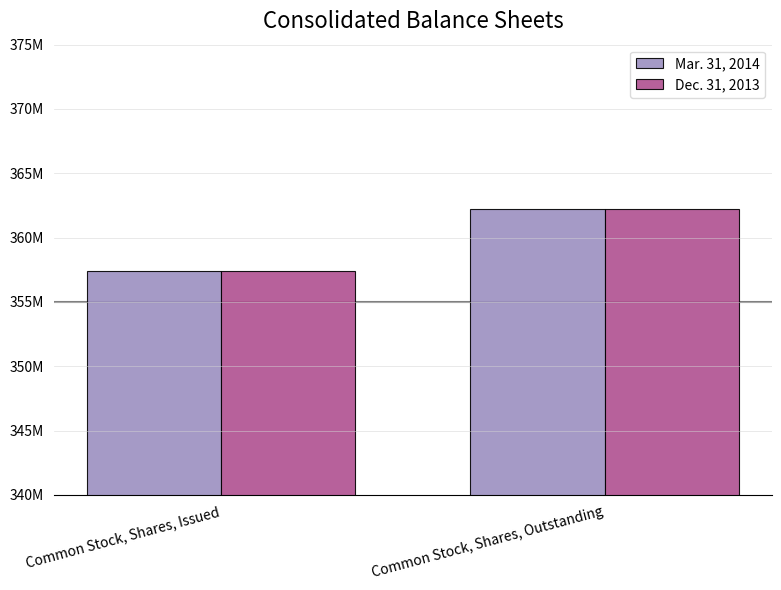

What is the average value of the Dec. 31, 2013 series?

359800000